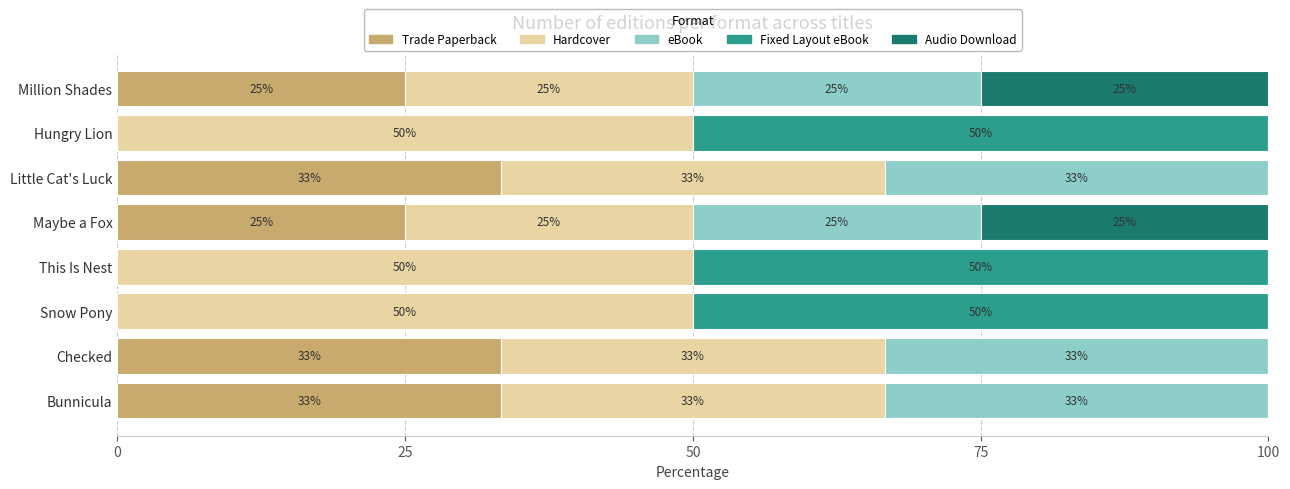

What is the total value across all series at Hungry Lion?

100.0